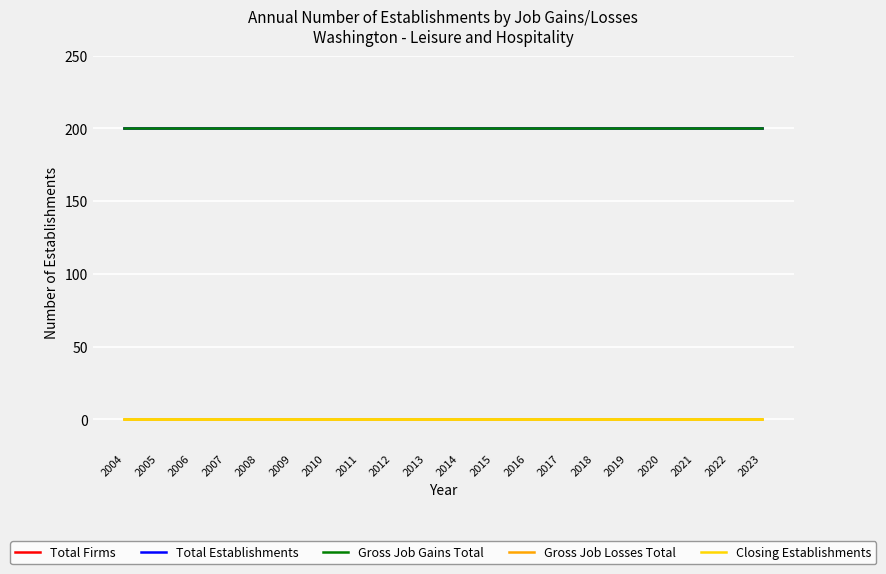

What is the spread (max minus min) of values at 2019?

200